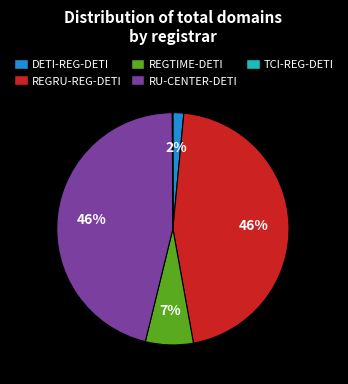

Does any single category account for the majority?

No